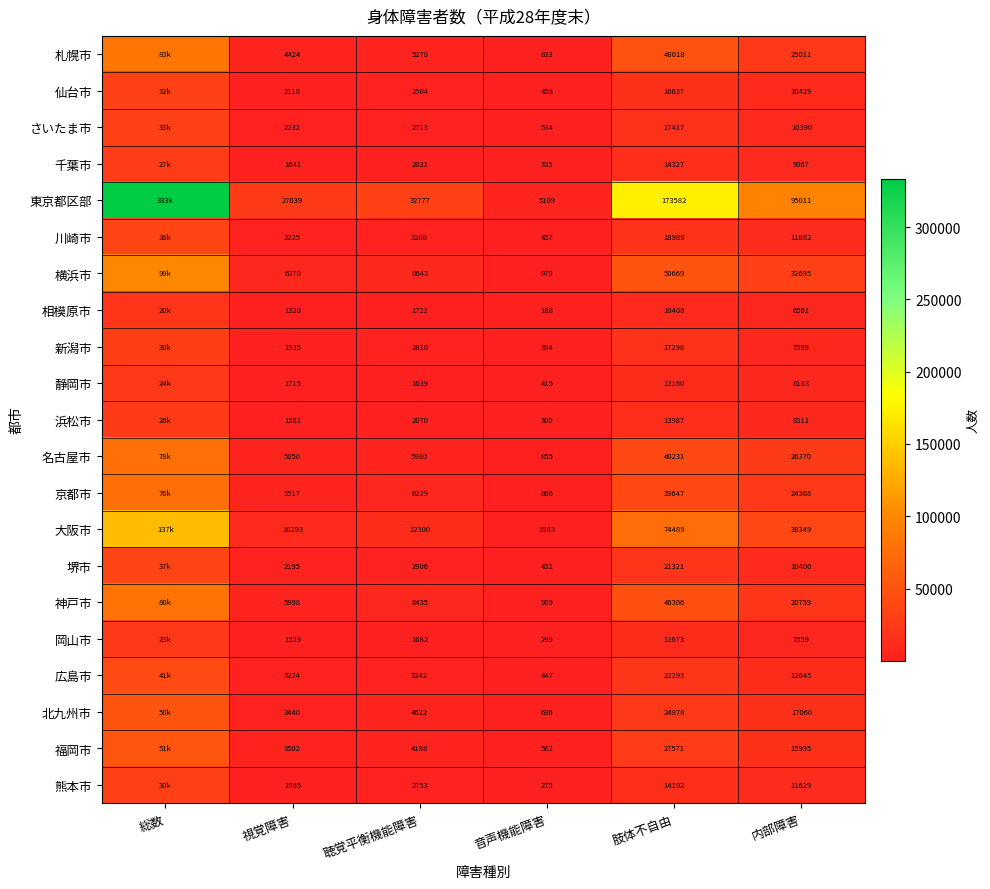

Between 視覚障害 and 聴覚平衡機能障害, which series saw the biggest shift?

東京都区部